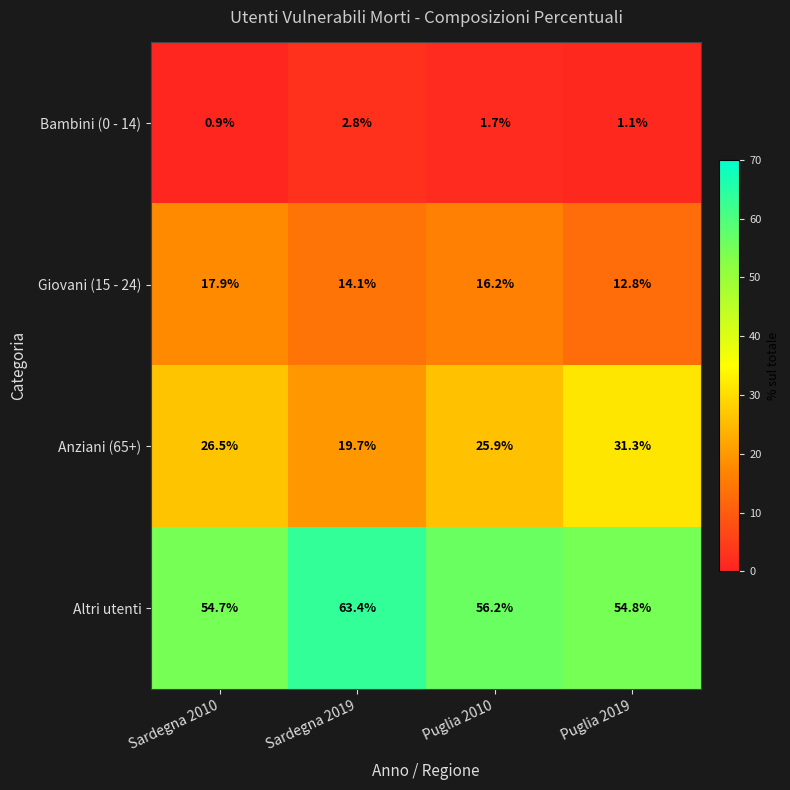

Which category has the lowest value in the Bambini (0 - 14) series?

Sardegna 2010